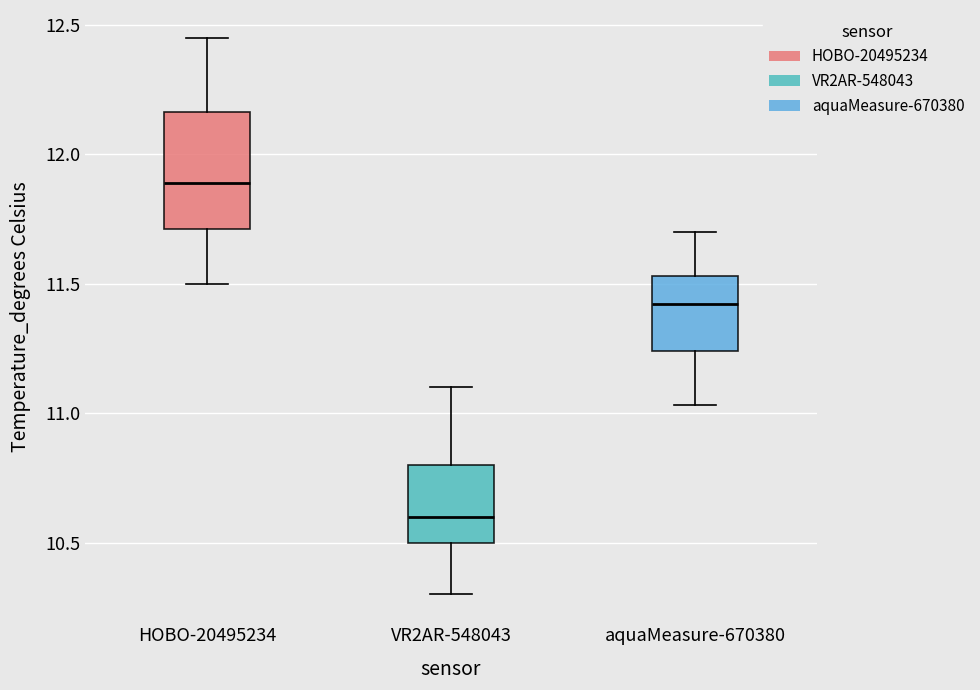

Where does the median line of the box for aquaMeasure-670380 sit on the y-axis? The values are not printed on the chart, so give them approximately, as read against the axis.

11.40